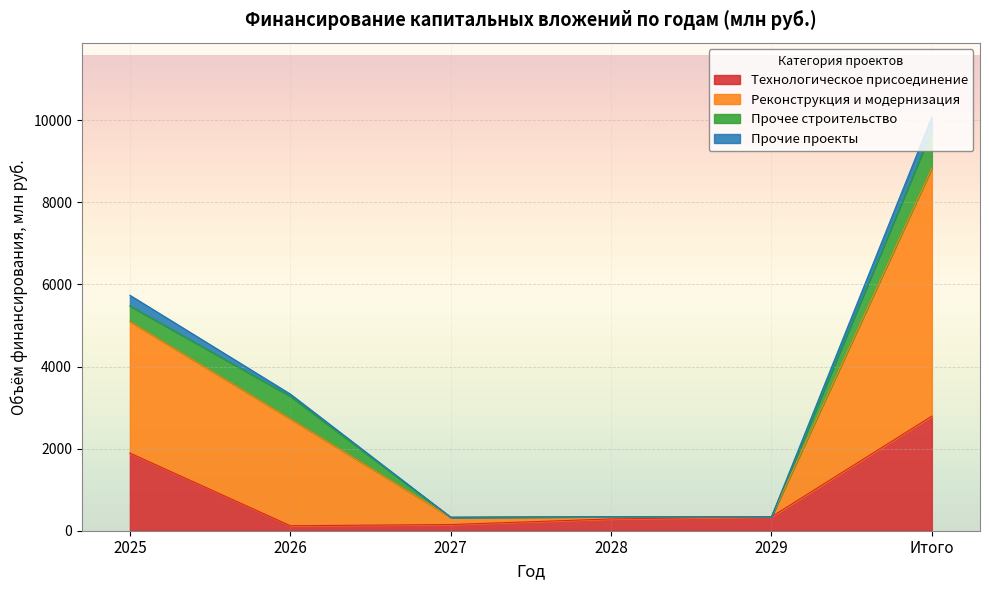

What is the value of the Технологическое присоединение point at the 4th from the left?

286.5